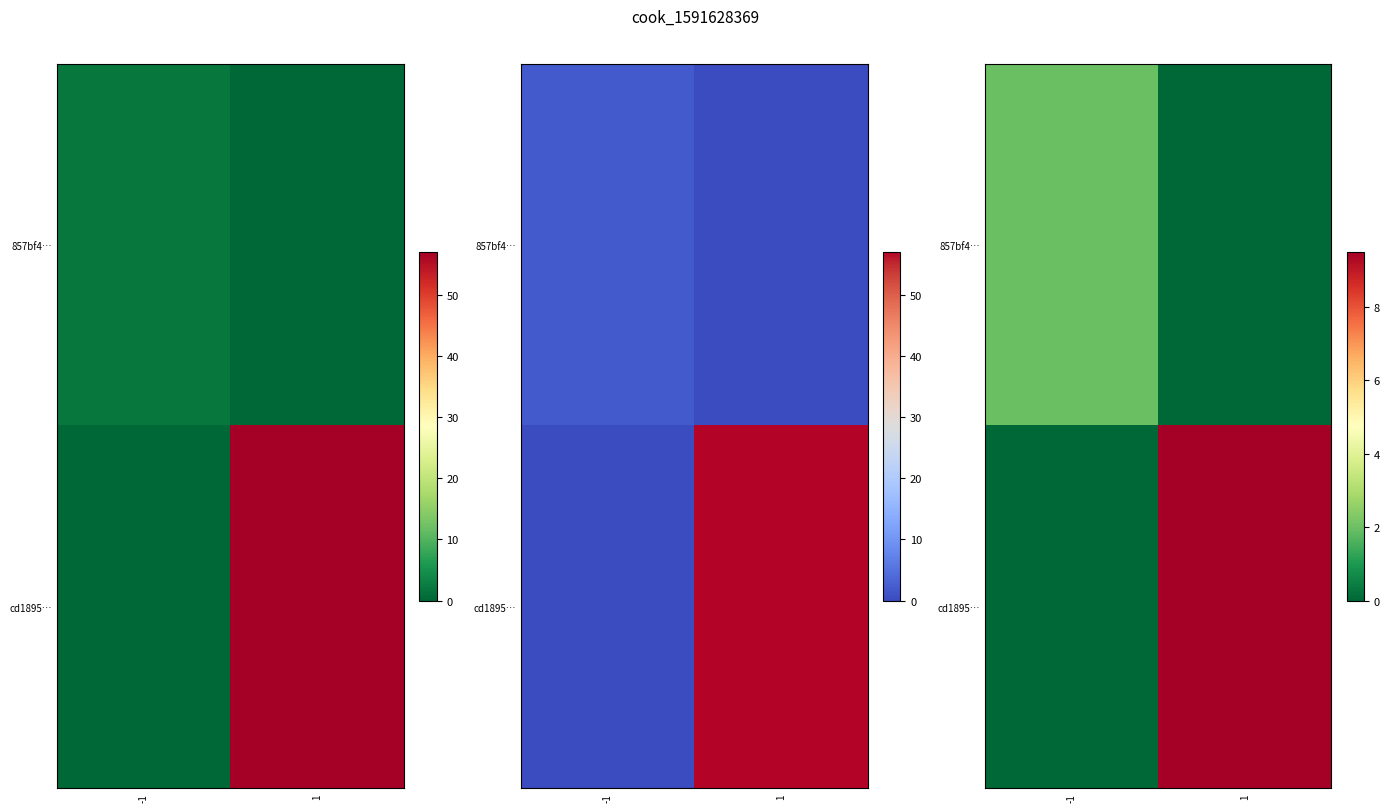

List the series in order of their overall mean, lowest first.

857bf4…, cd1895…